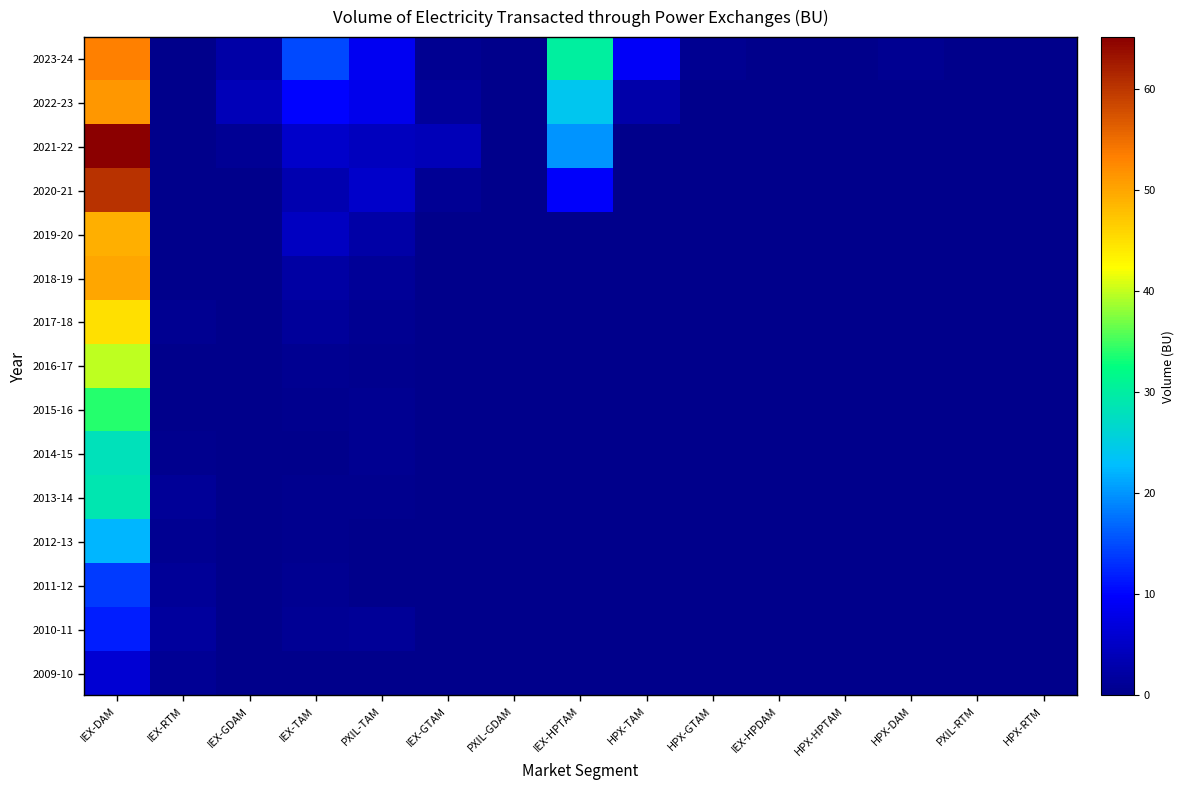

Which label corresponds to the smallest value in the chart?

IEX-GDAM